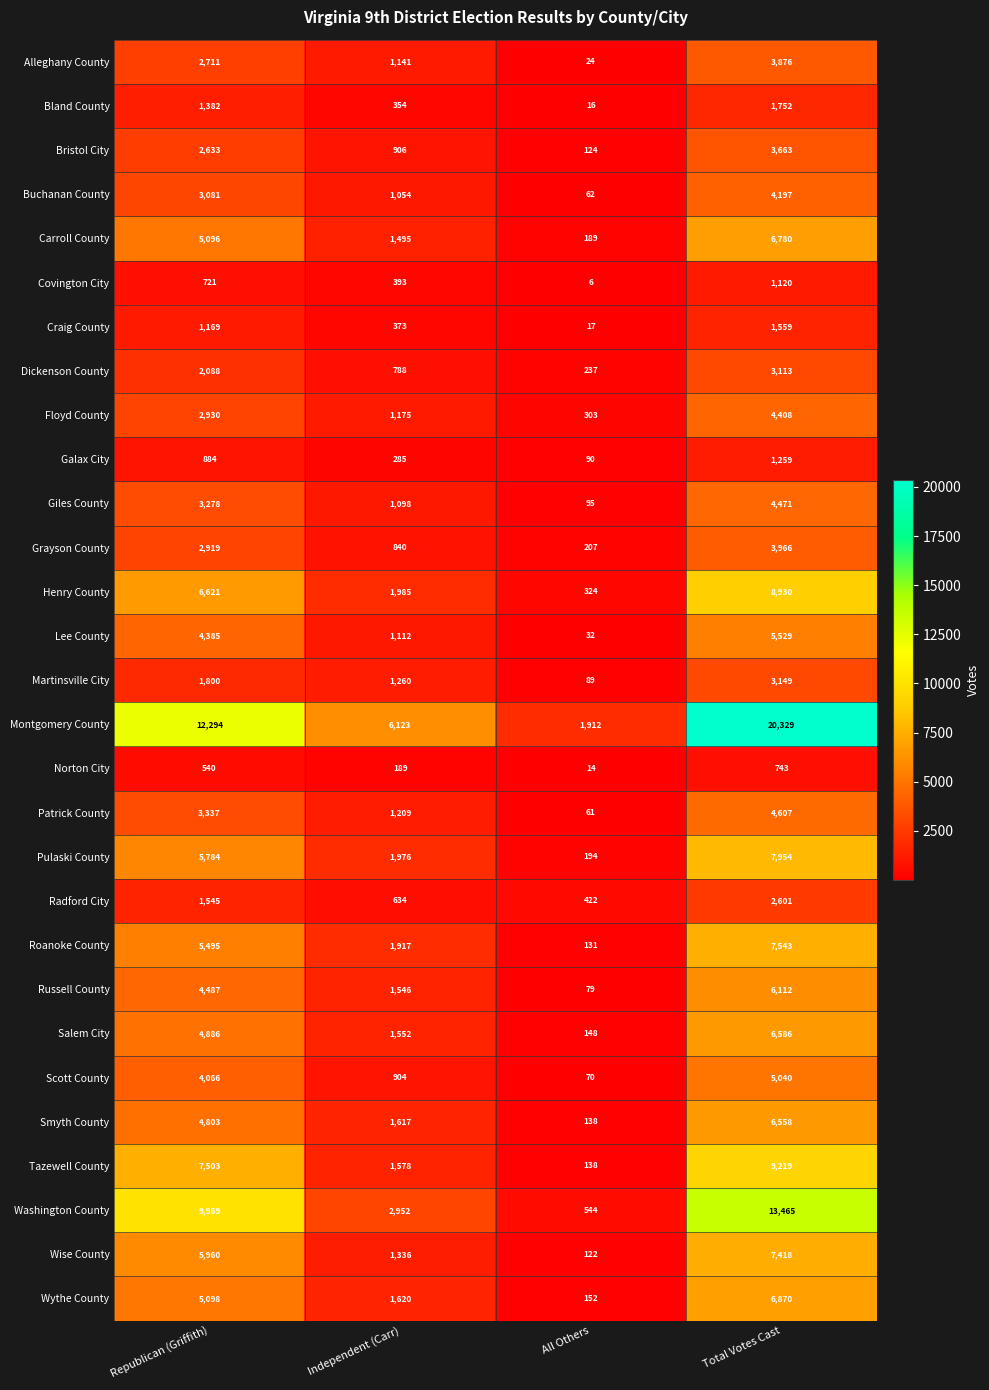

The value of Craig County at All Others is 9. True or false?

False